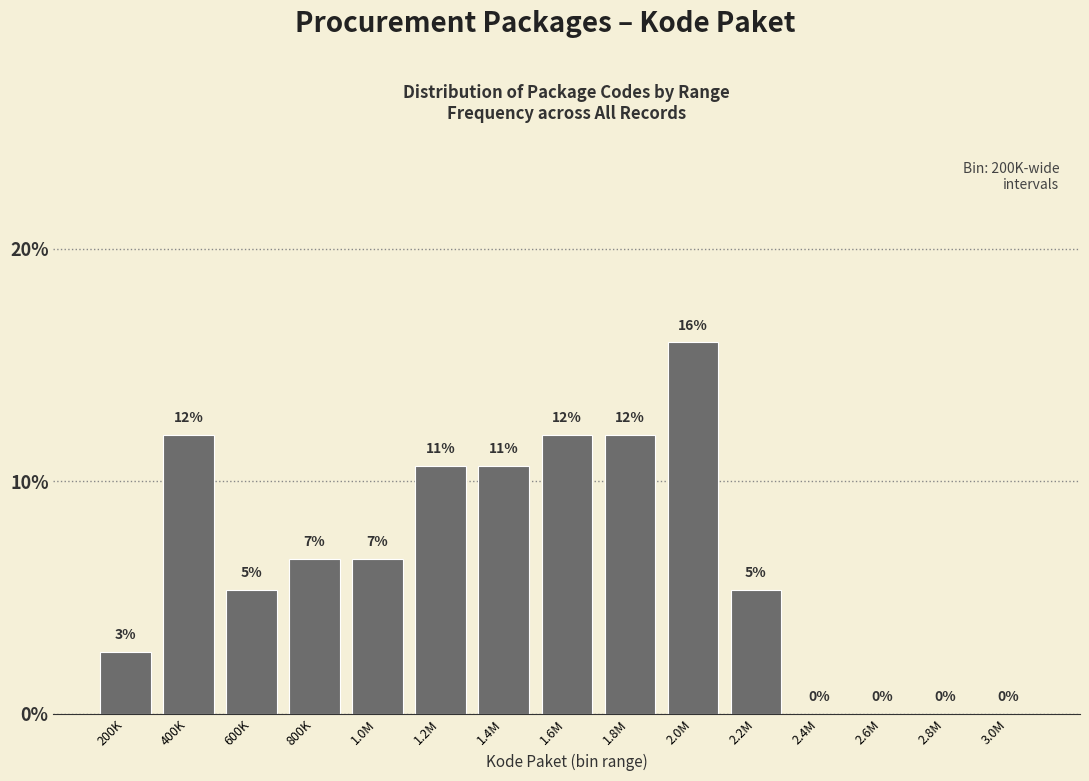

What is the sum of the values at 2.2M and 1.2M?

16.0